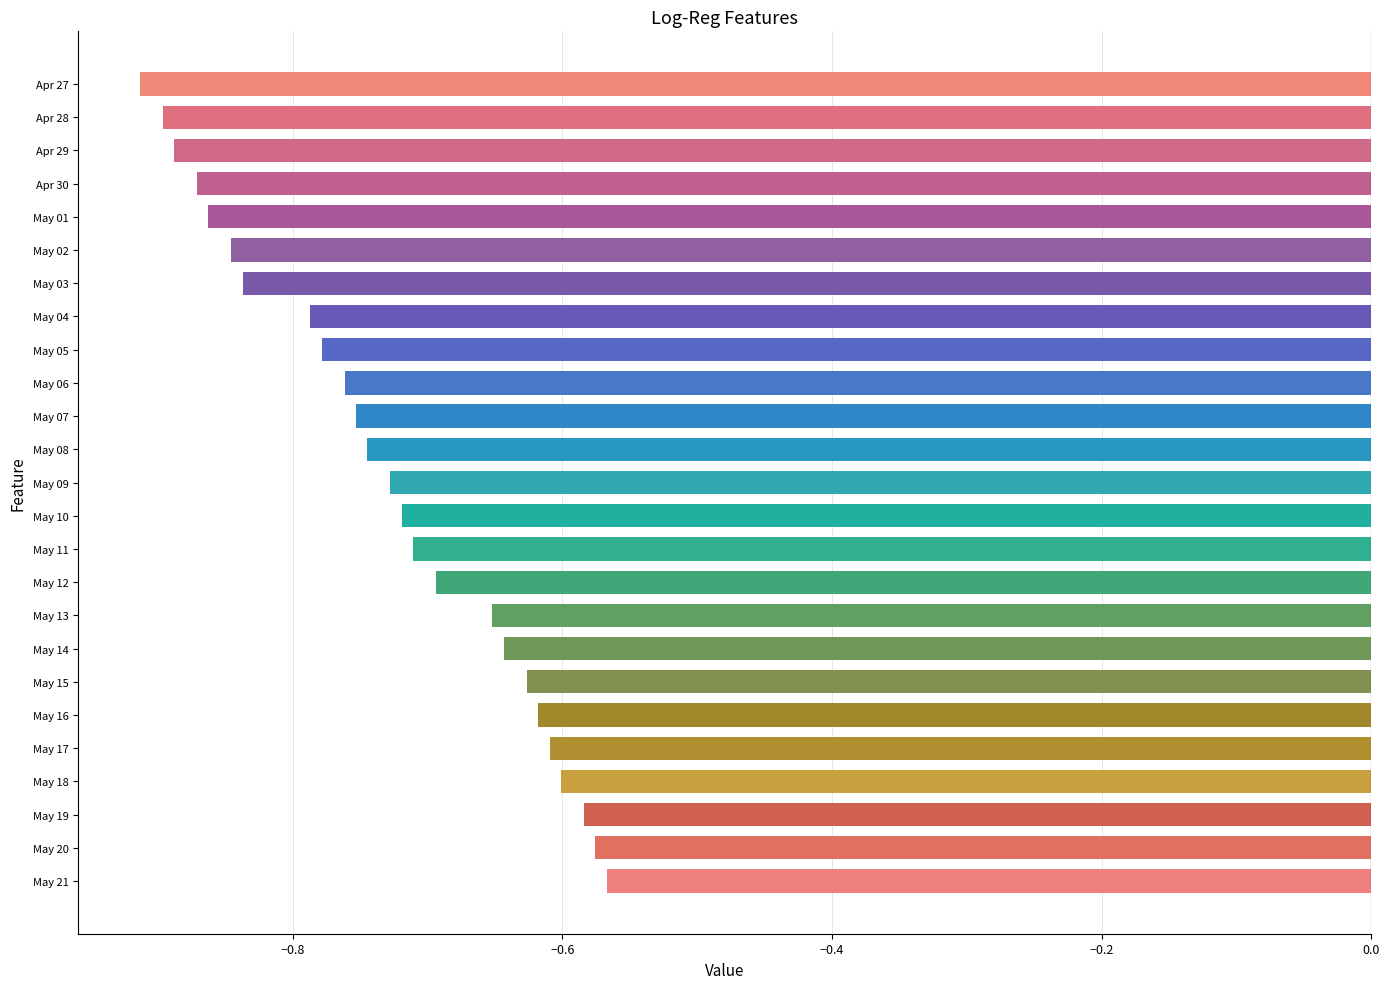

Between May 09 and May 17, which is larger?

May 17